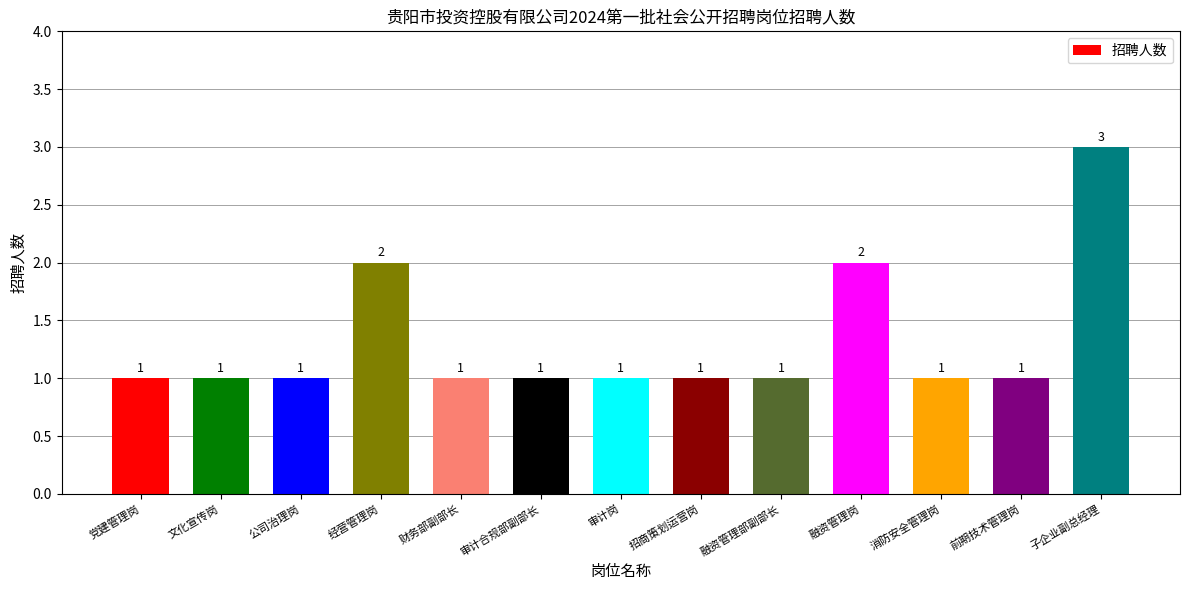

What is the label of the 12th bar from the right?

文化宣传岗